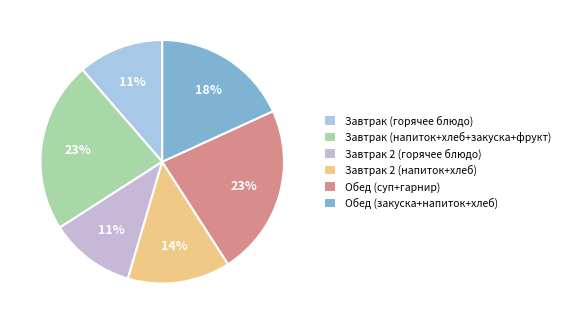

Is there a majority slice in this chart?

No